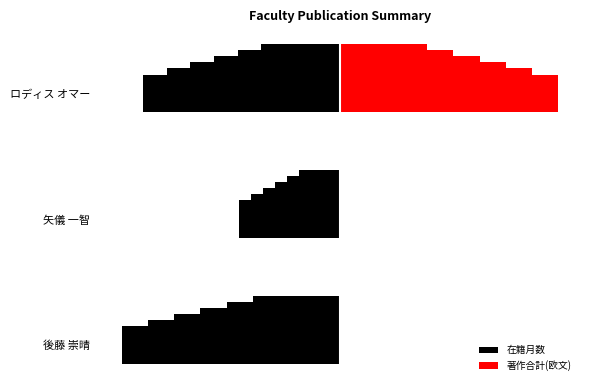

At how many categories does at least one series exceed 20?

1